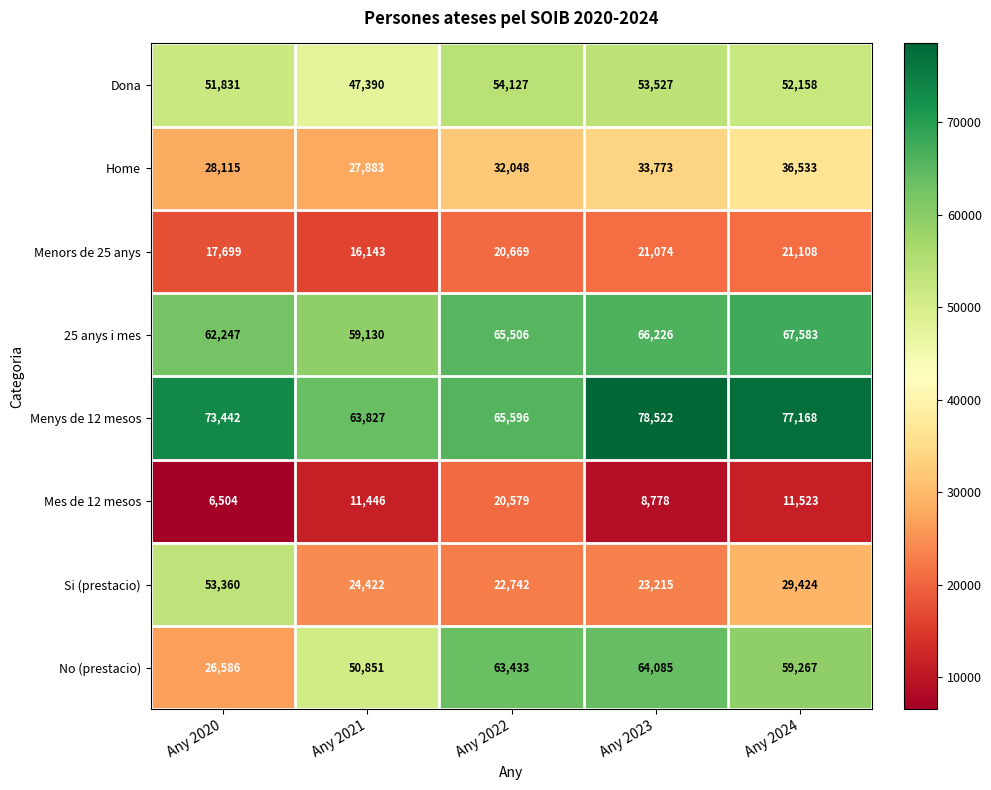

Count the number of data series in this chart.

8